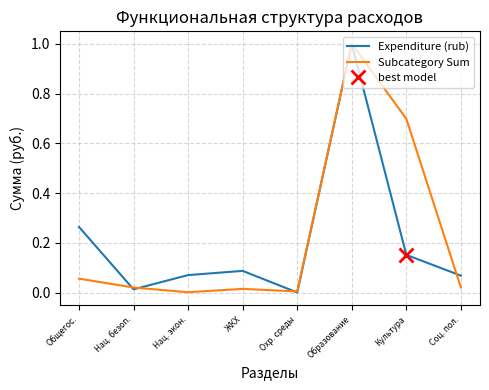

Which category has the lowest value in the Expenditure (rub) series?

Охр. среды